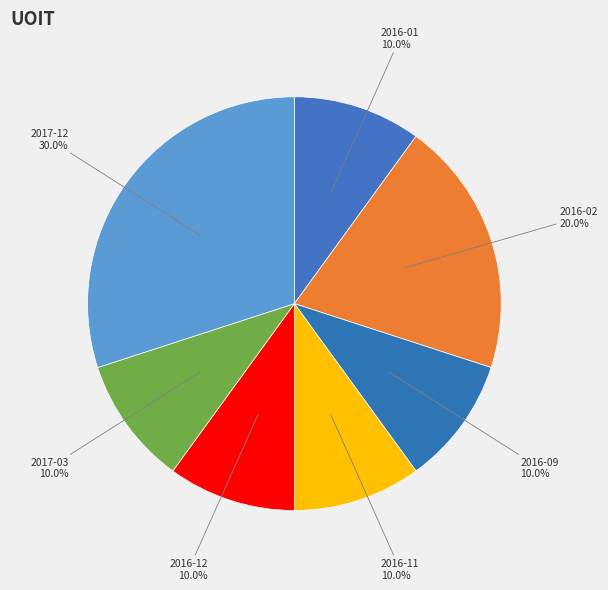

Rank the categories by value from lowest to highest.

2016-01, 2016-09, 2016-11, 2016-12, 2017-03, 2016-02, 2017-12